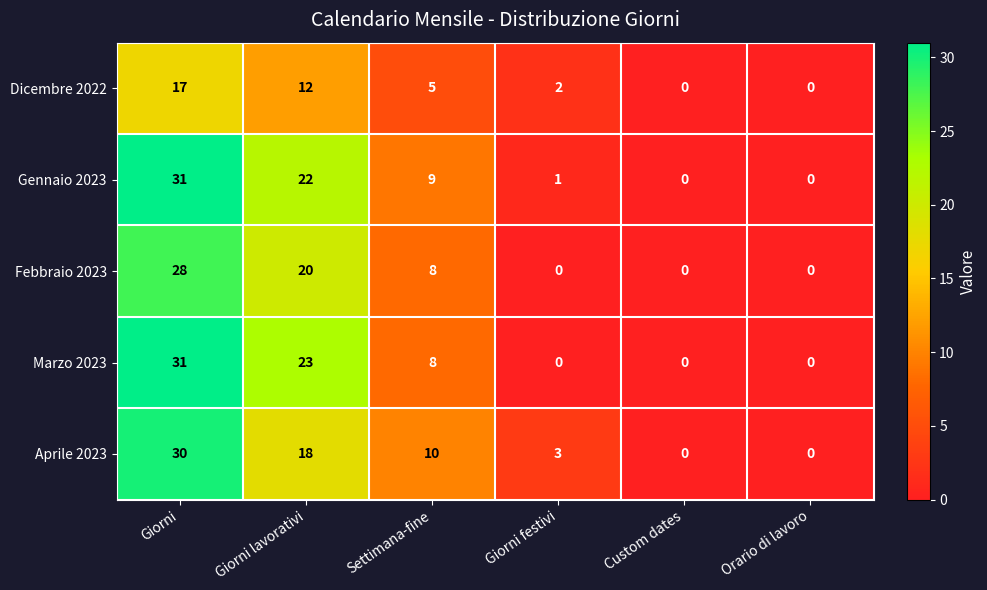

Reading left to right, what are all the values shown in this chart?

Dicembre 2022: 17	12	5	2	0	0
Gennaio 2023: 31	22	9	1	0	0
Febbraio 2023: 28	20	8	0	0	0
Marzo 2023: 31	23	8	0	0	0
Aprile 2023: 30	18	10	3	0	0